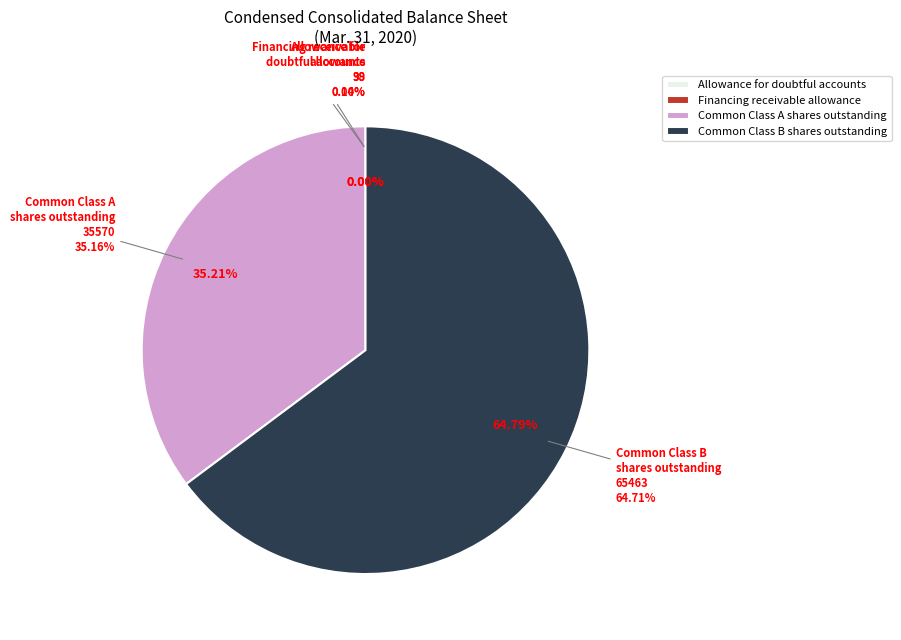

To the nearest percent, what percentage of the pie is Common Class A shares outstanding?

35%